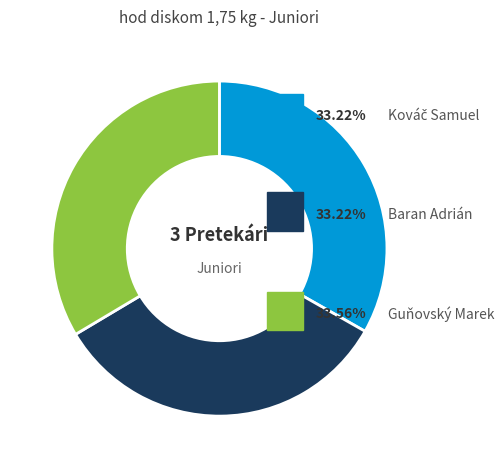

Does any single category account for the majority?

No